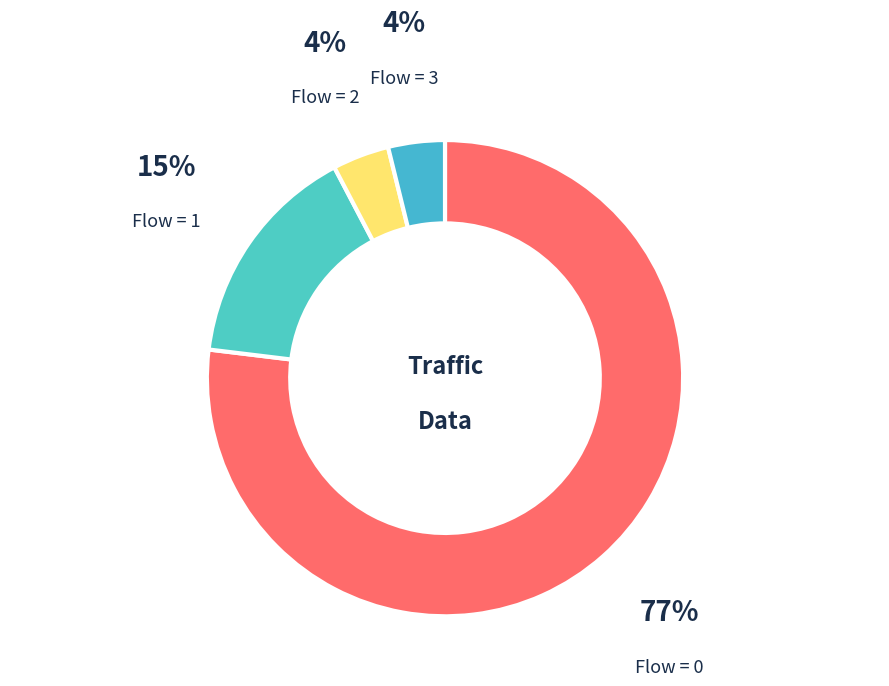

Which slice represents more than half of the pie?

Flow = 0